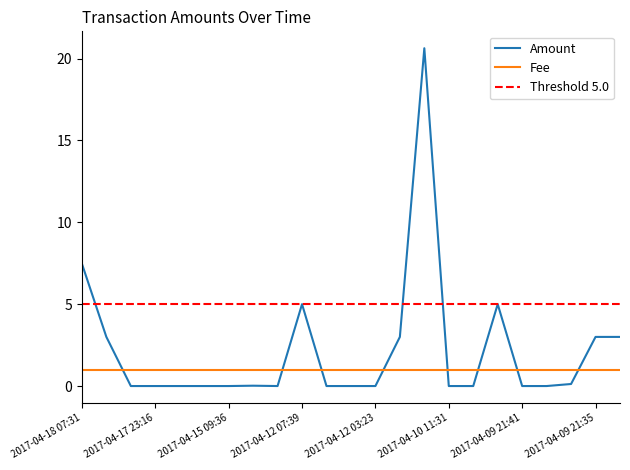

Reading right to left, list all the values displayed in this chart.

3.0	3.0	0.1	0.0	0.0	5.0	0.0	0.0	20.6	3.0	0.0	0.0	0.0	5.0	0.0	0.0	0.0	0.0	0.0	0.0	0.0	3.0	7.5